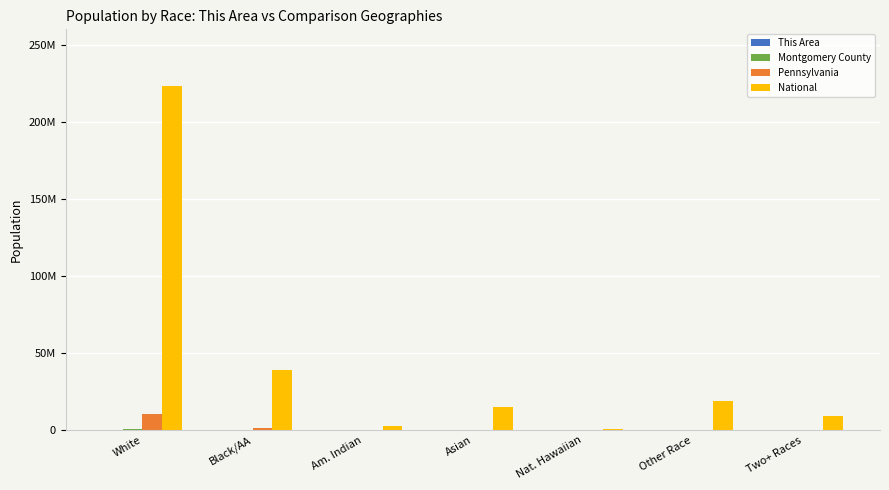

At which label is Montgomery County closest to 324658?

Black/AA